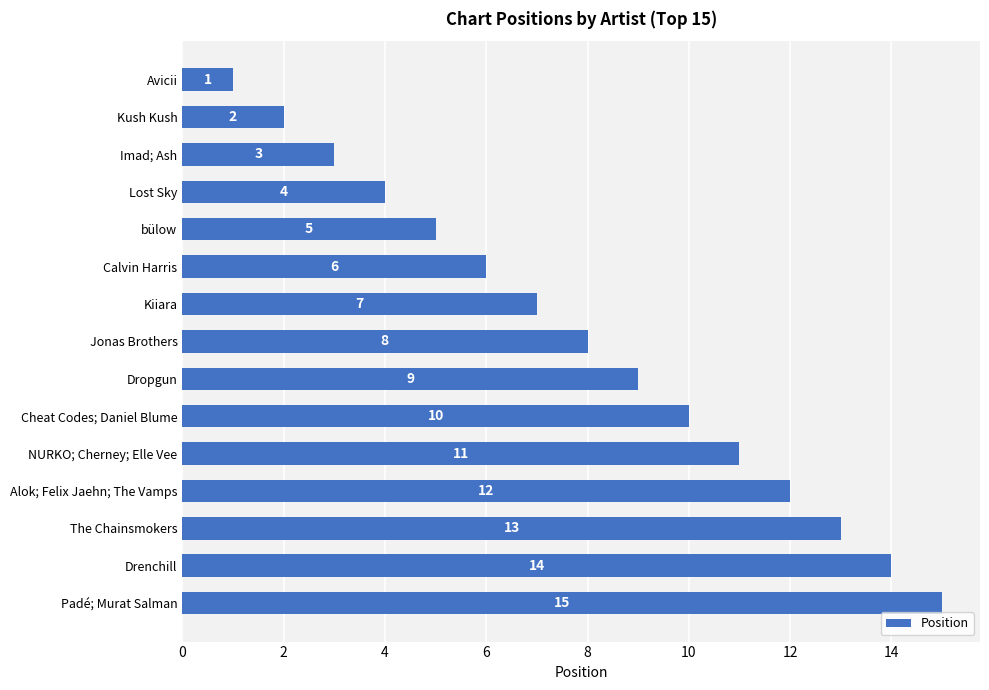

Is it true that the value at Drenchill is 14?

True